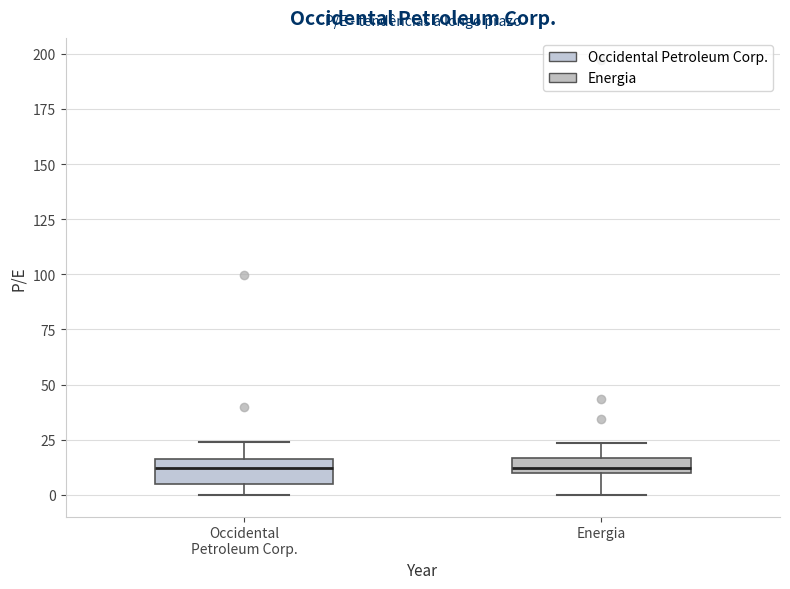

Where does the upper whisker of the box for Energia end on the y-axis? The values are not printed on the chart, so give them approximately, as read against the axis.

25